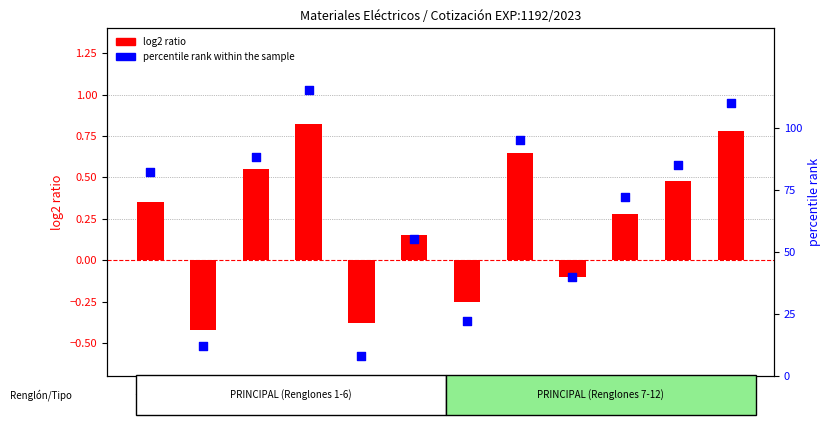

Which series has the widest spread of Y values?

log2 ratio